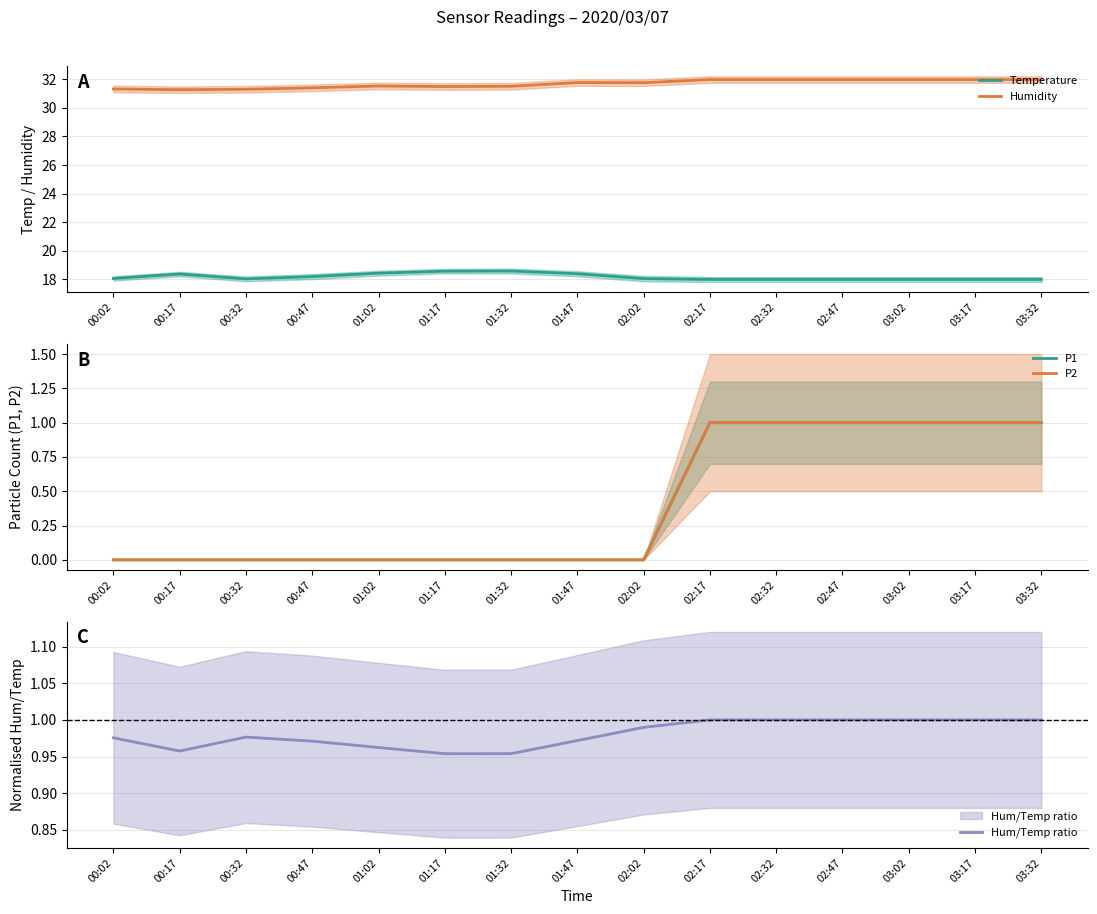

Rank the series at 01:47 from lowest to highest value.

P1, P2, Hum/Temp ratio, Temperature, Humidity